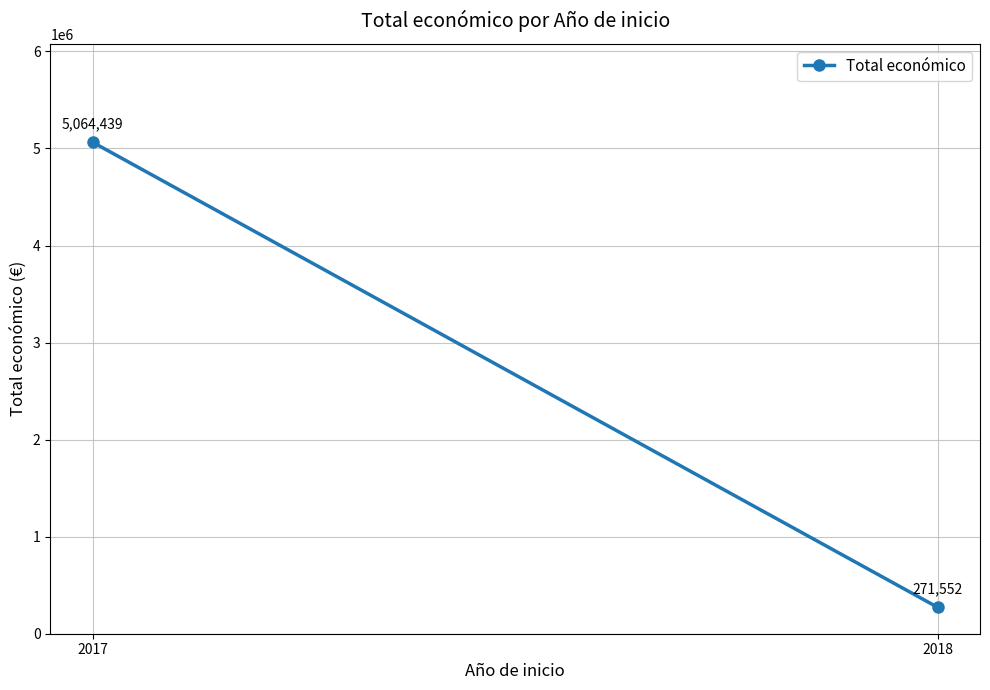

Reading right to left, what are all the values shown in this chart?

2018=271552	2017=5064439